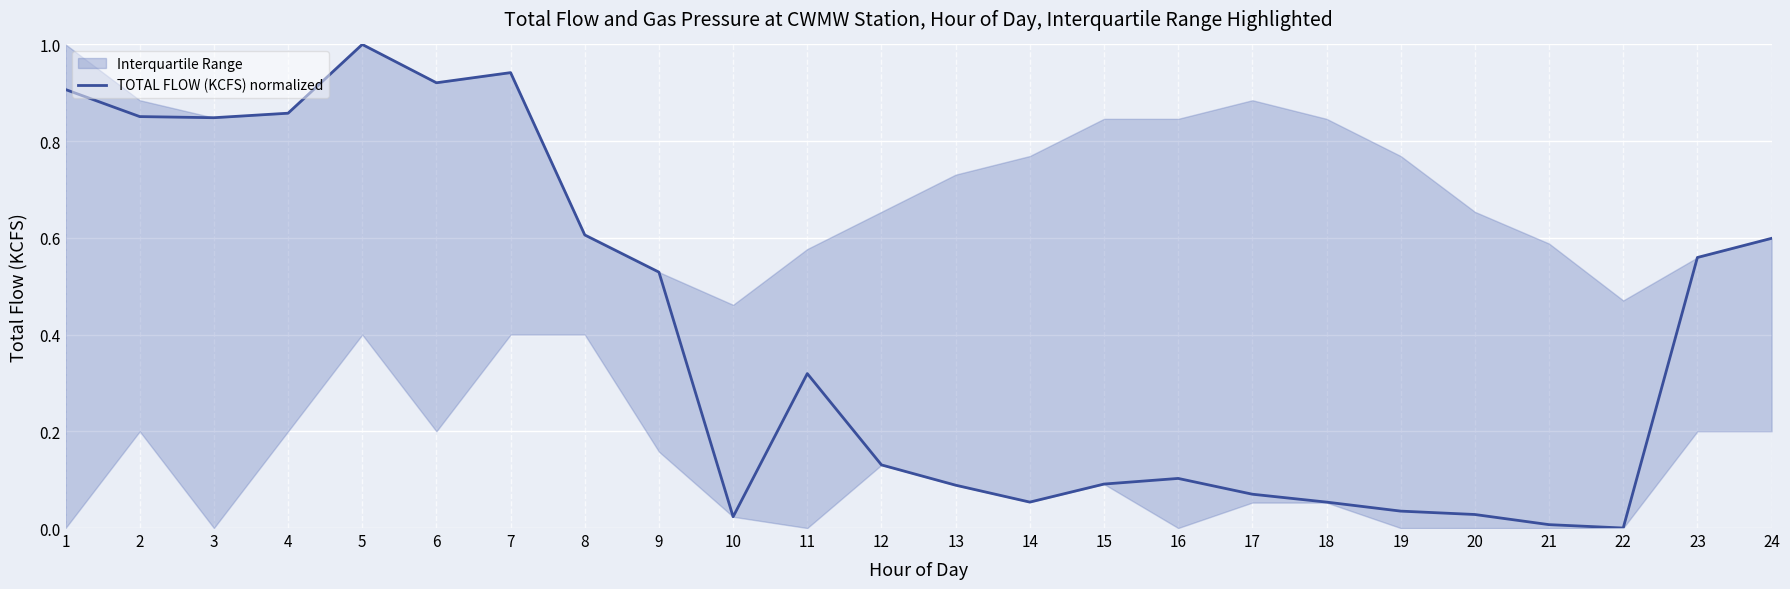

Reading left to right, extract all data points from this chart.

0.9	0.9	0.8	0.9	1.0	0.9	0.9	0.6	0.5	0.0	0.3	0.1	0.1	0.1	0.1	0.1	0.1	0.1	0.0	0.0	0.0	0.0	0.6	0.6